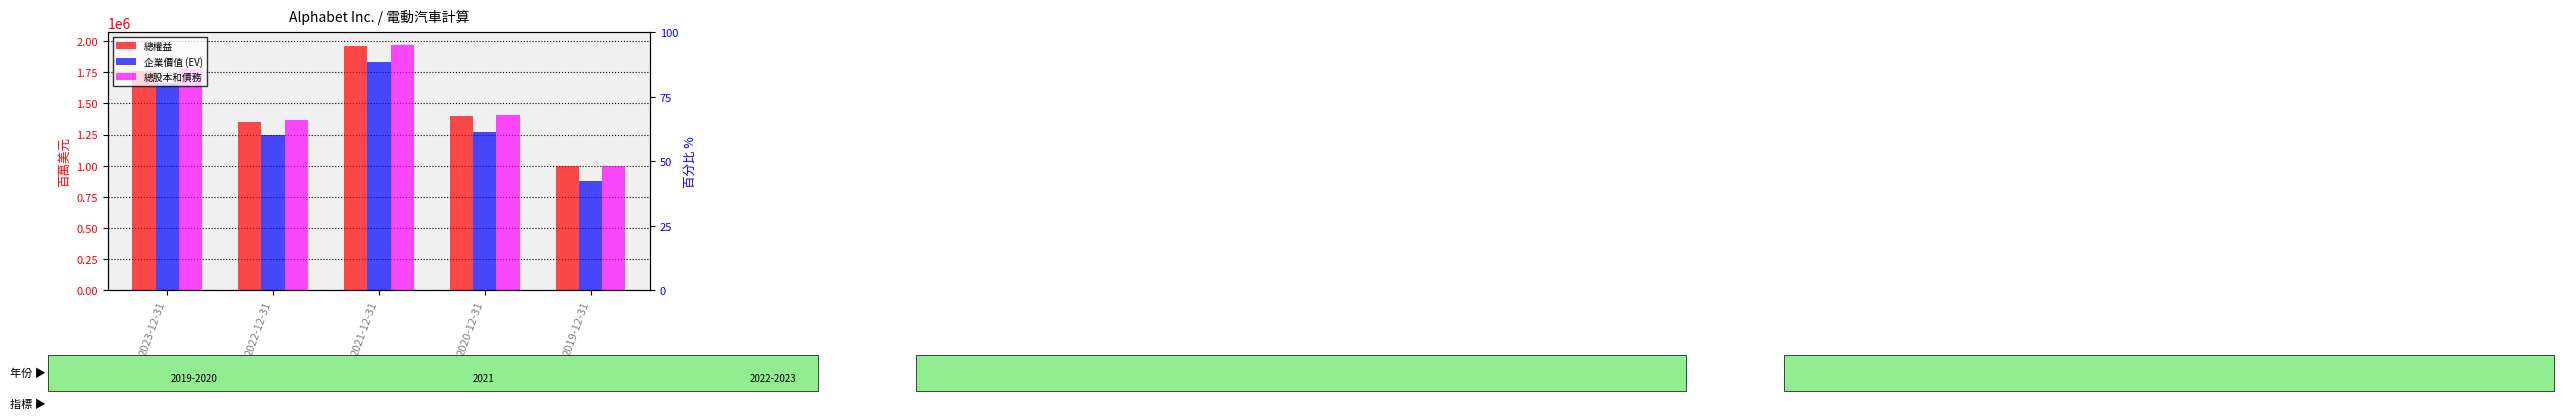

At which label does 企業價值 (EV) first exceed 1273801?

2023-12-31